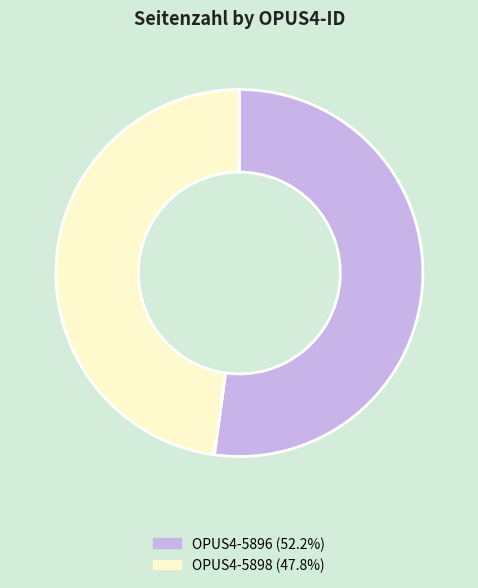

Which has a higher value, OPUS4-5896 or OPUS4-5898?

OPUS4-5896